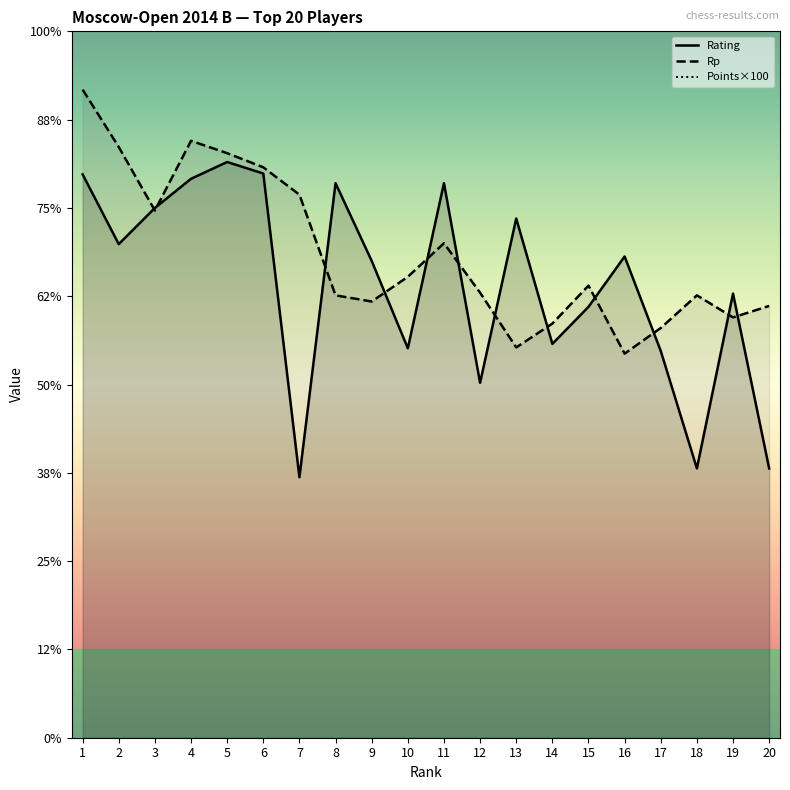

At which label does Rp reach its peak?

1